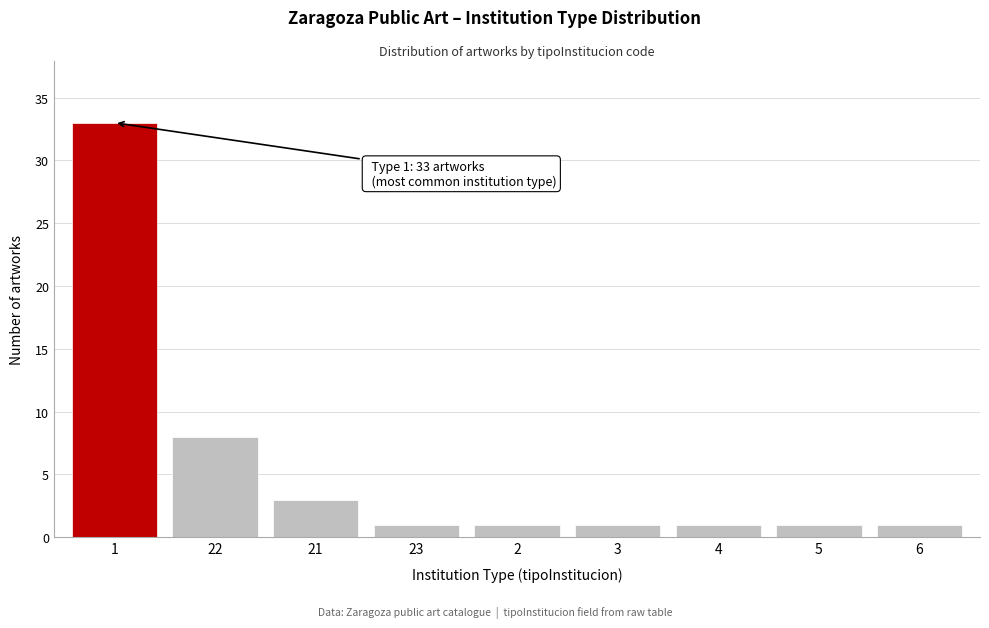

Reading left to right, transcribe all the data shown in this chart.

33	8	3	1	1	1	1	1	1